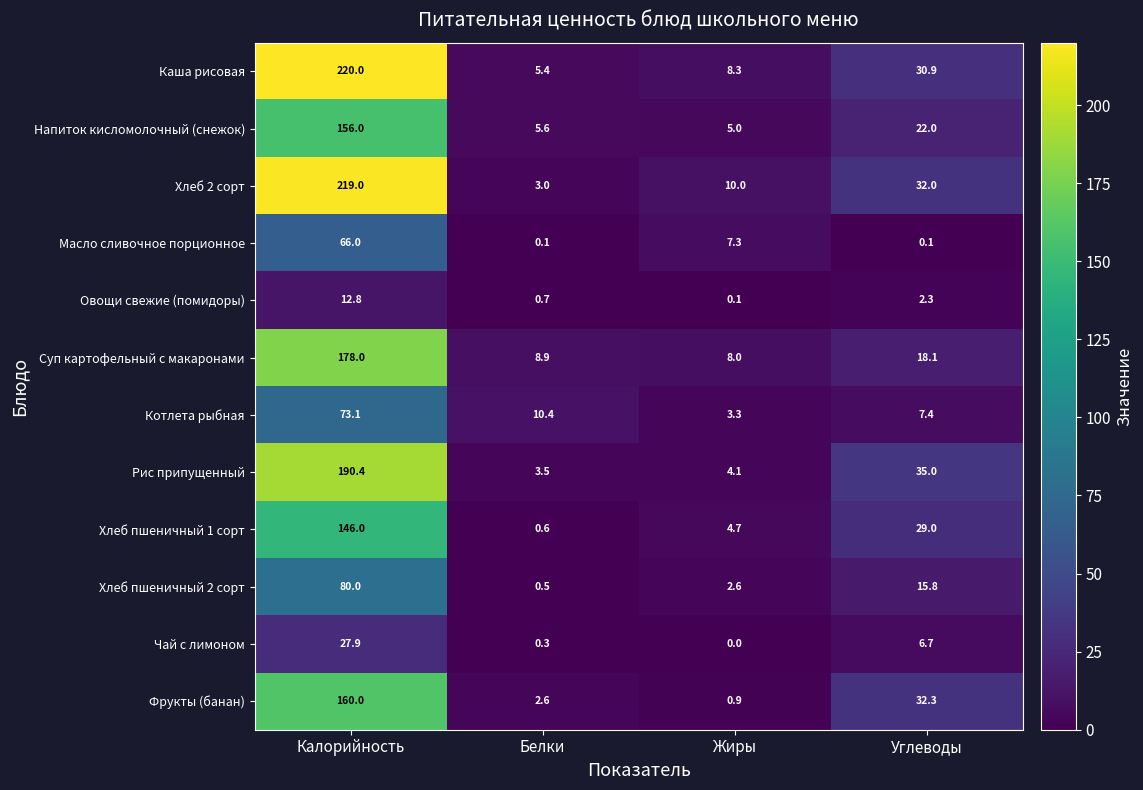

Which series changed the most between Жиры and Углеводы?

Фрукты (банан)